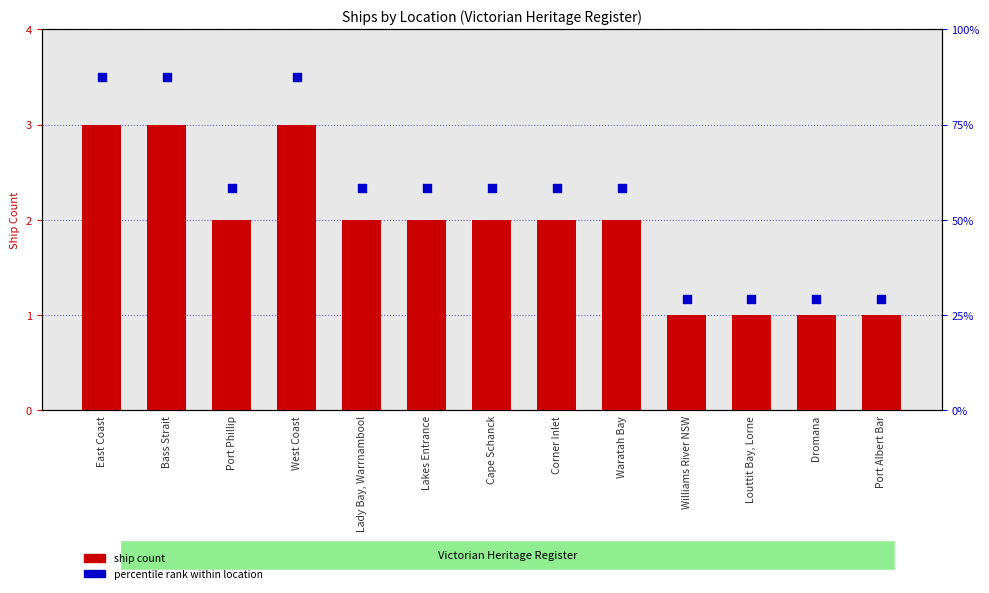

At how many categories does at least one series exceed 3?

3